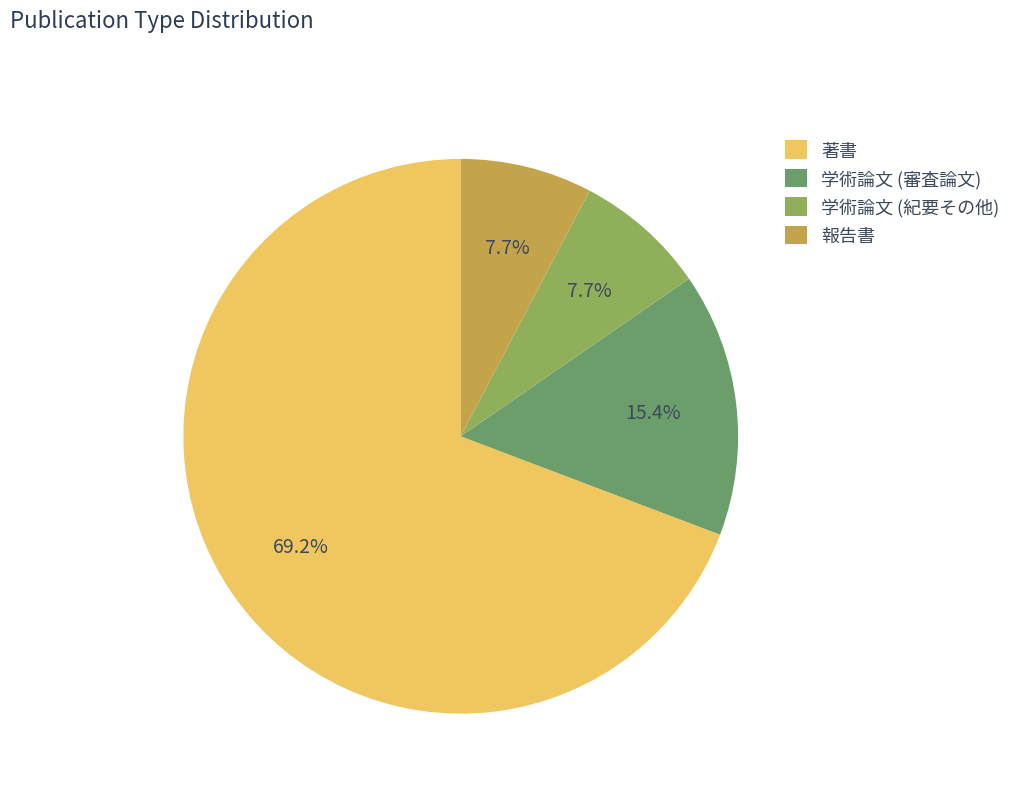

What percentage do 著書 and 学術論文 (審査論文) together represent?

84.6%